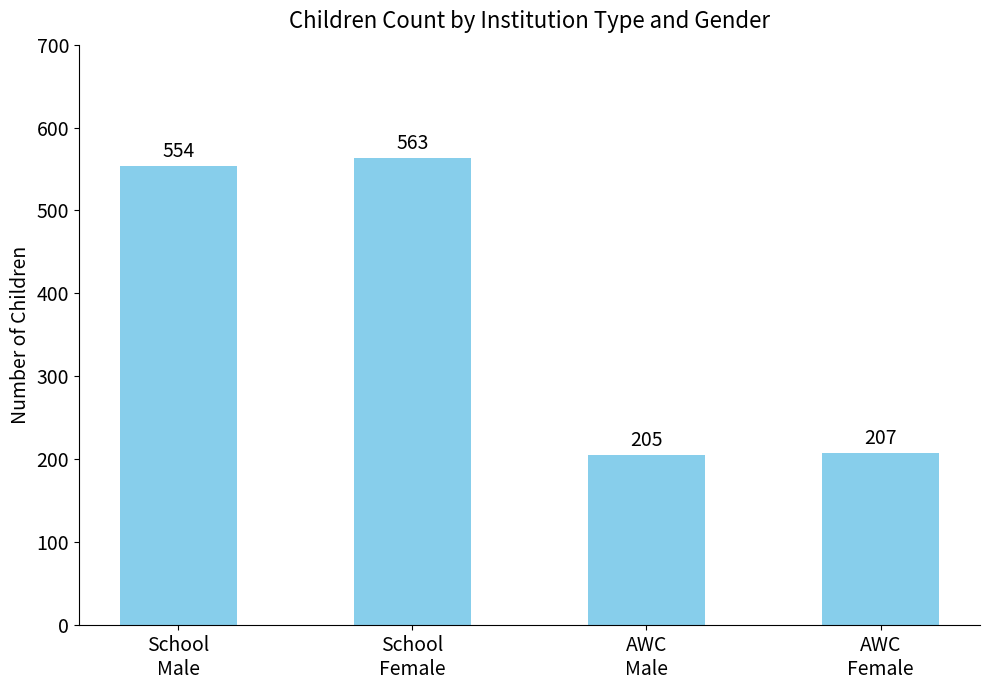

Count the number of data series in this chart.

1